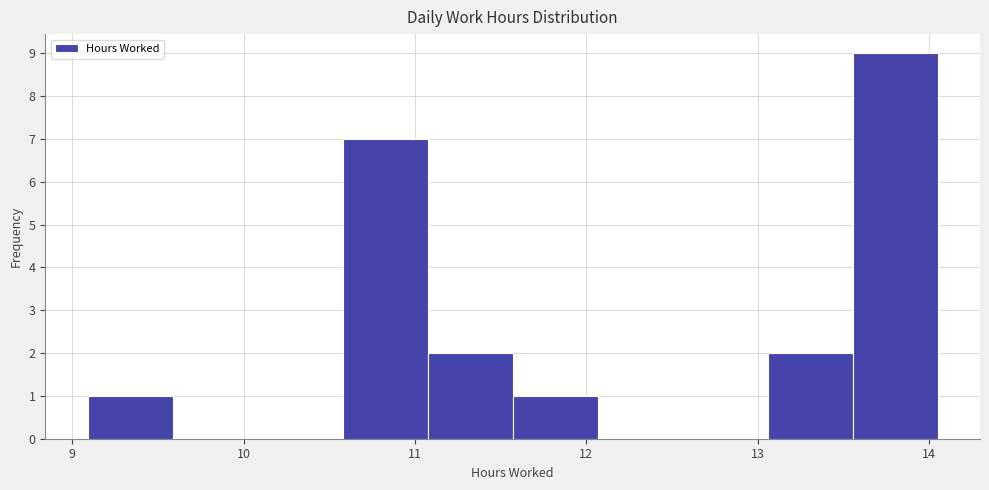

How tall is the bar that spans 11.6 to 12.1 on the x-axis? Neither the bar edges nor the heights are printed on the chart, so give them approximately, as read against the axes.

1